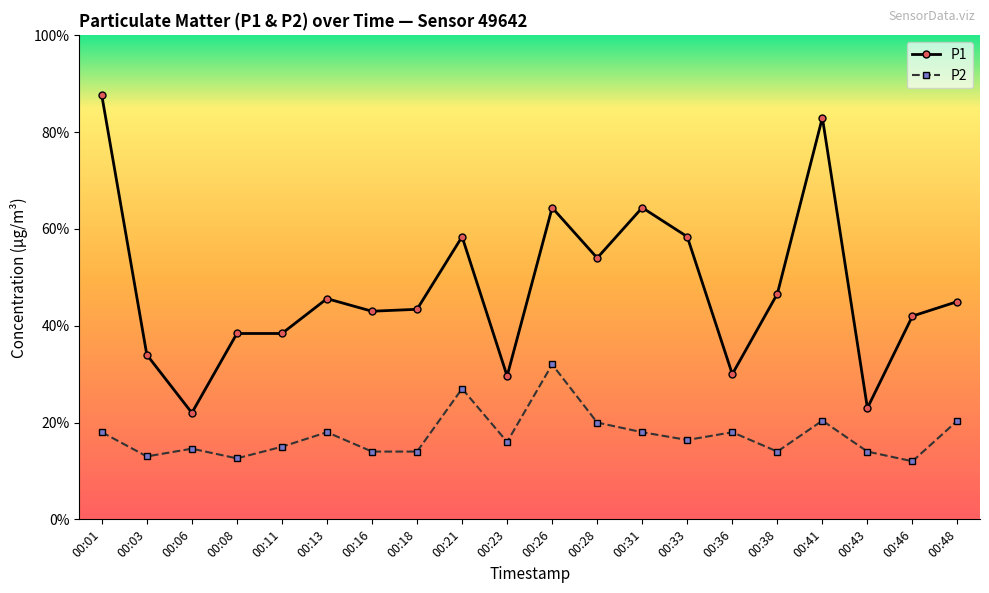

True or false: P1 has a value of 2.3 at 00:38.

True